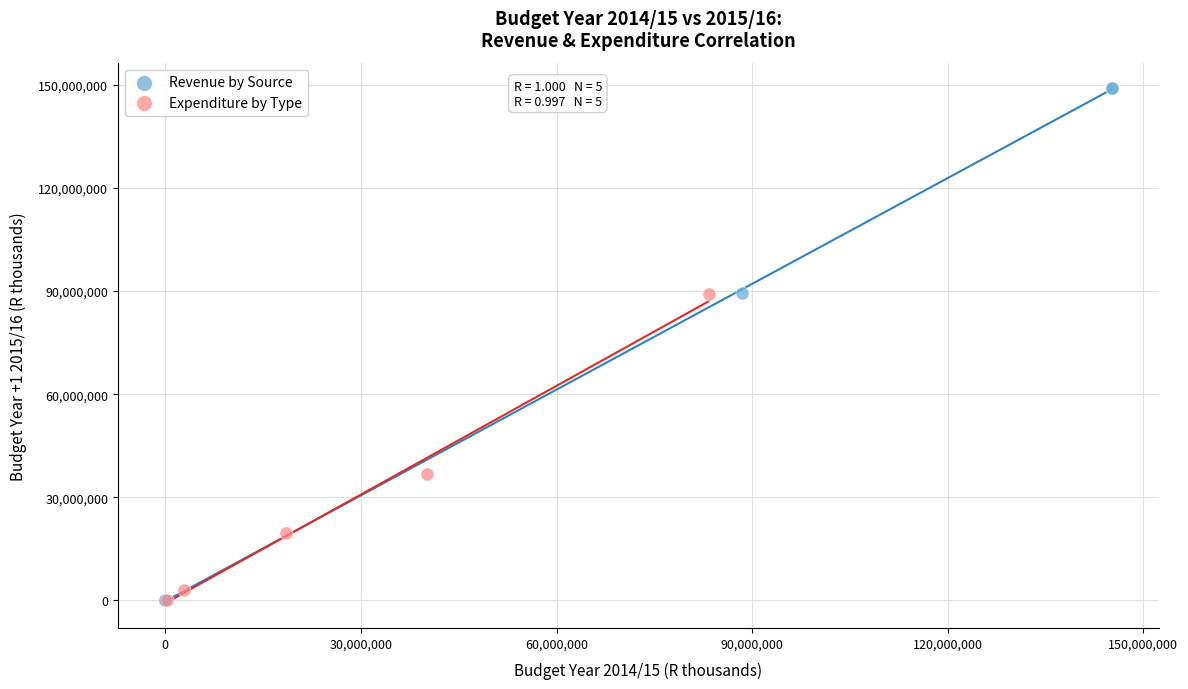

Which series contains the highest Y value?

Revenue by Source